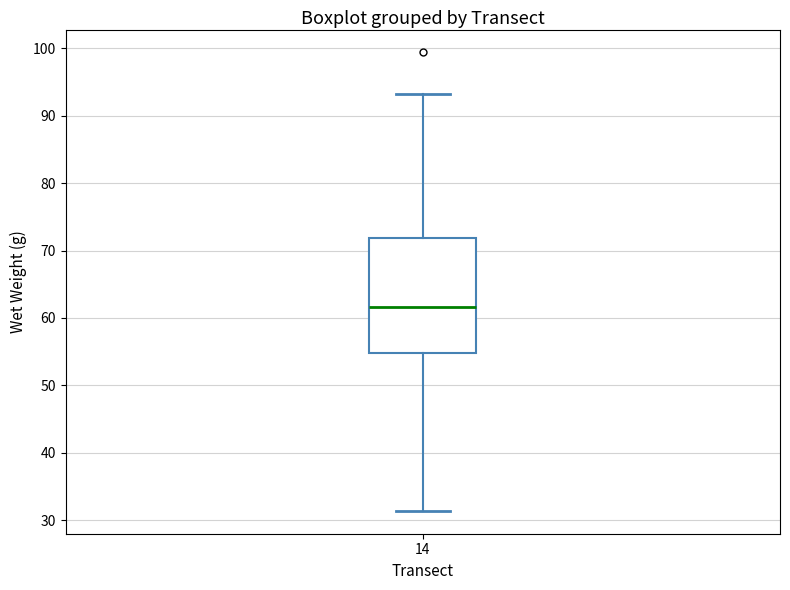

Transcribe this box plot: give where the median line is, the range the box spans, and where the two whiskers end, as read against the y-axis. The values are not printed on the chart, so give them approximately, as read against the axis.

median 62, box 55 to 72, whiskers 31 to 93